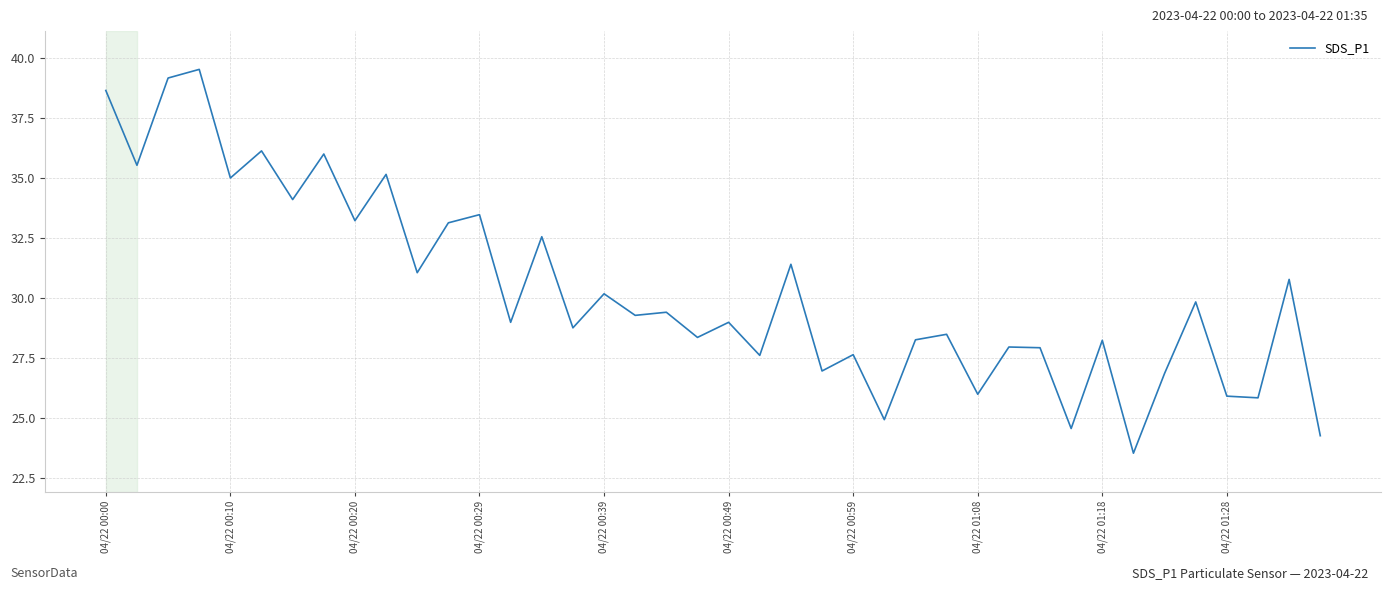

What is the minimum value shown in the chart?

23.5